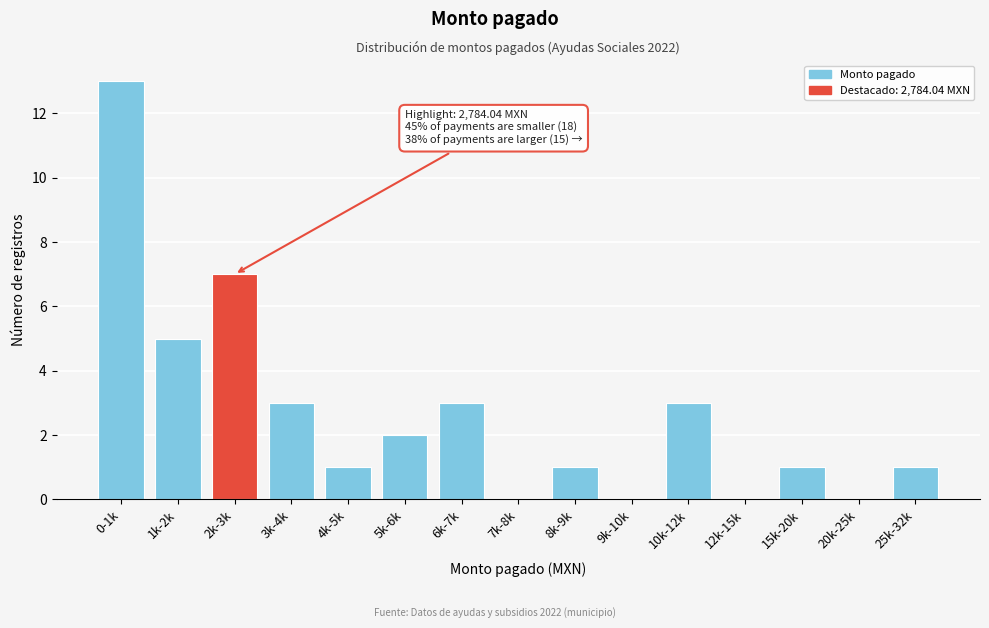

Reading left to right, what are all the values shown in this chart?

0-1k=13	1k-2k=5	2k-3k=7	3k-4k=3	4k-5k=1	5k-6k=2	6k-7k=3	7k-8k=0	8k-9k=1	9k-10k=0	10k-12k=3	12k-15k=0	15k-20k=1	20k-25k=0	25k-32k=1